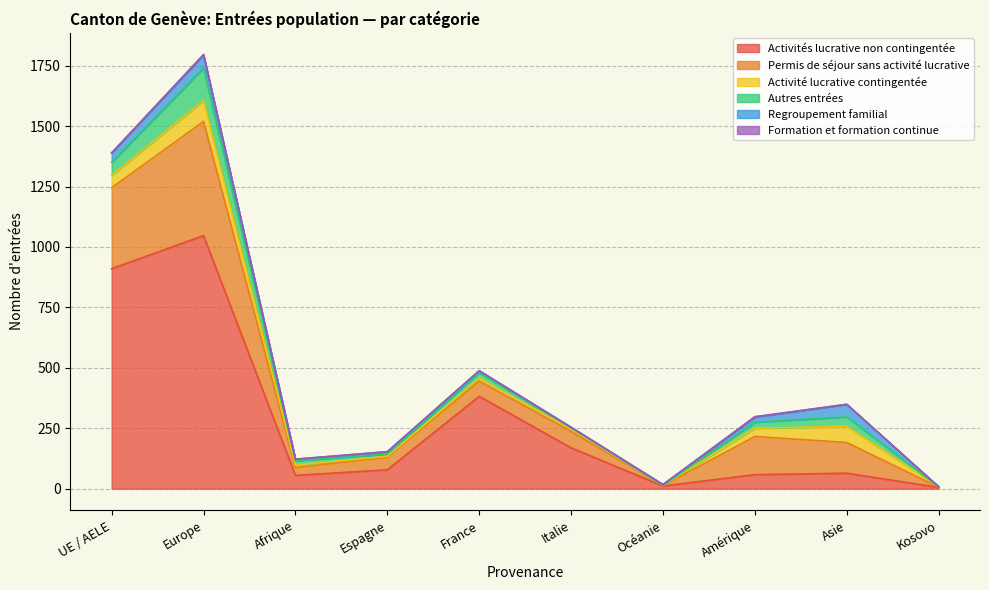

Reading left to right, extract all data points from this chart.

Activités lucrative non contingentée: UE / AELE=910	Europe=1047	Afrique=55	Espagne=78	France=382	Italie=169	Océanie=11	Amérique=58	Asie=64	Kosovo=5
Permis de séjour sans activité lucrative: UE / AELE=335	Europe=472	Afrique=32	Espagne=52	France=63	Italie=68	Océanie=2	Amérique=158	Asie=127	Kosovo=1
Activité lucrative contingentée: UE / AELE=51	Europe=87	Afrique=11	Espagne=4	France=12	Italie=10	Océanie=1	Amérique=34	Asie=67	Kosovo=2
Autres entrées: UE / AELE=54	Europe=134	Afrique=18	Espagne=9	France=23	Italie=5	Océanie=0	Amérique=25	Asie=39	Kosovo=0
Regroupement familial: UE / AELE=39	Europe=55	Afrique=6	Espagne=10	France=8	Italie=2	Océanie=3	Amérique=21	Asie=52	Kosovo=0
Formation et formation continue: UE / AELE=0	Europe=1	Afrique=0	Espagne=0	France=0	Italie=0	Océanie=0	Amérique=2	Asie=0	Kosovo=0